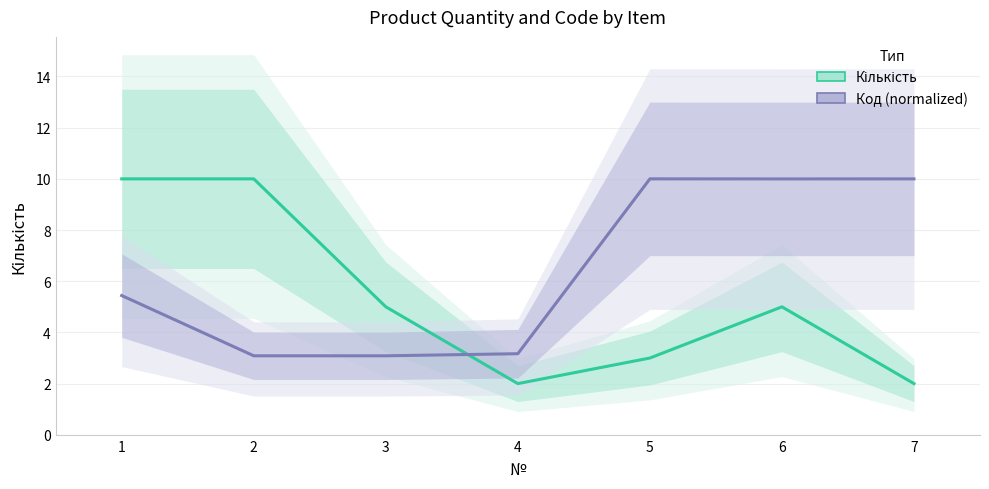

How many interior local peaks does the Код (normalized) series have?

1